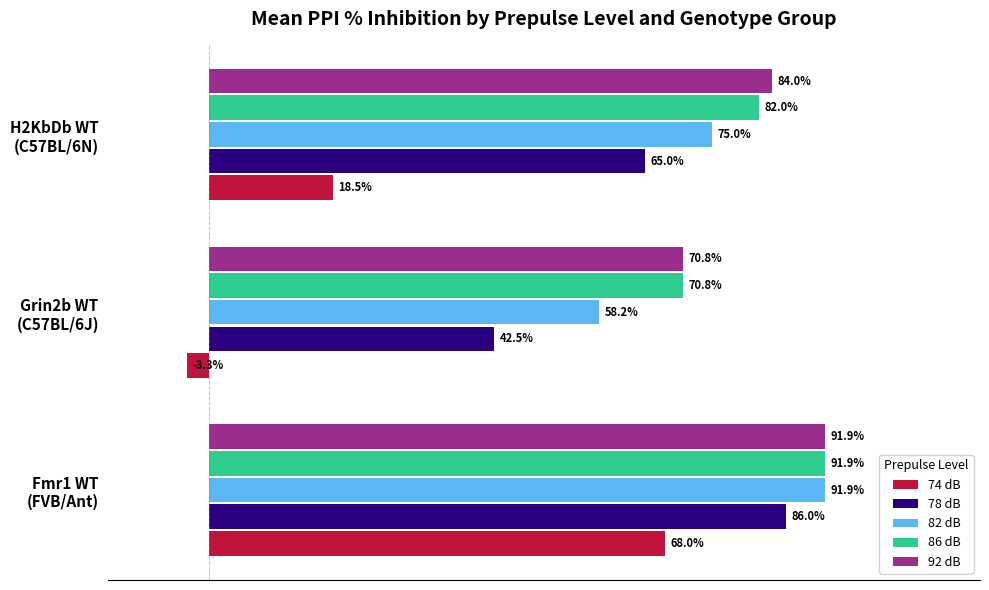

Which series has the largest total across all categories?

92 dB